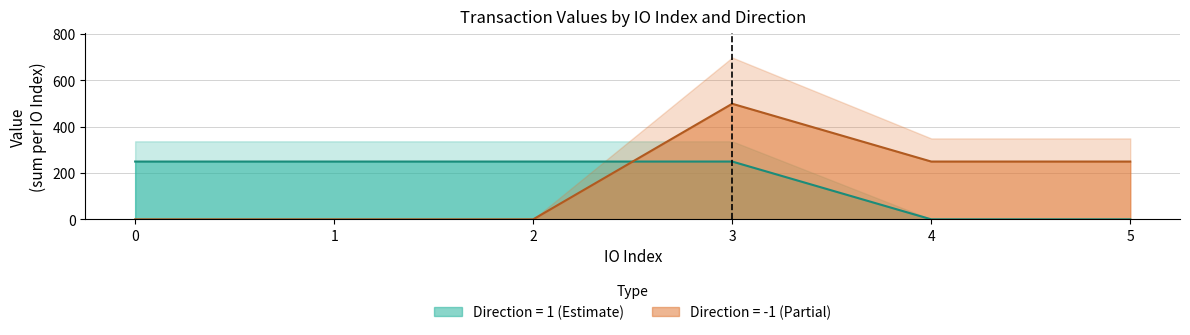

Read the value_neg value at 2.

249.5